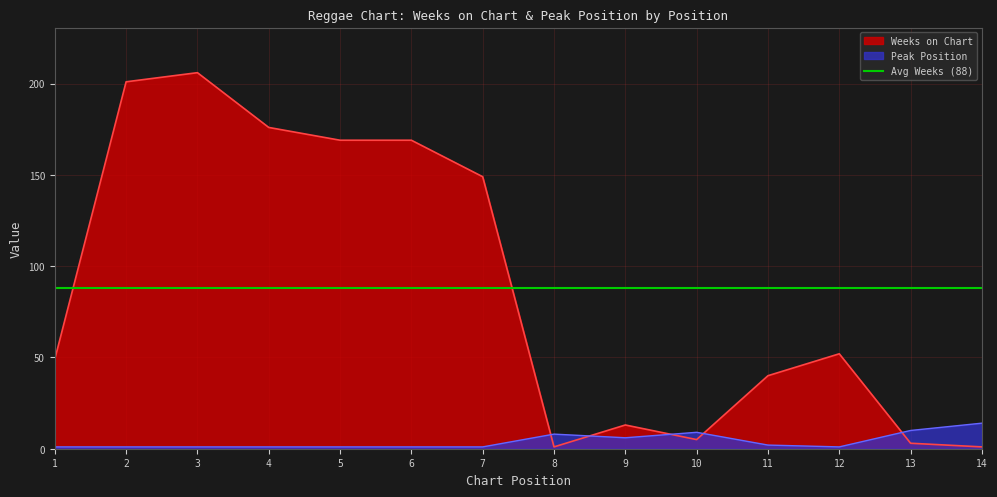

Is it true that Weeks on Chart equals 169 at 5?

True